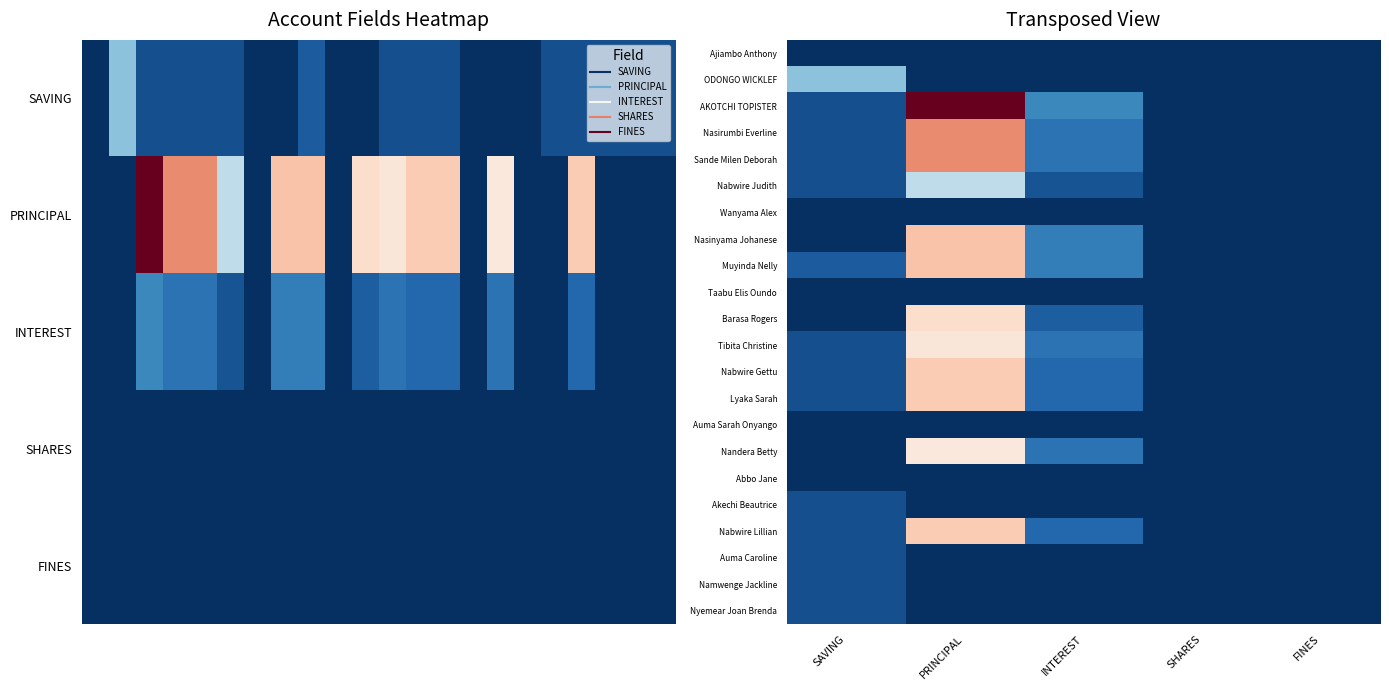

Reading right to left, list all the values displayed in this chart.

Ajiambo Anthony: FINES=0	SHARES=0	INTEREST=0	PRINCIPAL=0	SAVING=0
ODONGO WICKLEF: FINES=0	SHARES=0	INTEREST=0	PRINCIPAL=0	SAVING=10000
AKOTCHI TOPISTER: FINES=0	SHARES=0	INTEREST=6000	PRINCIPAL=34000	SAVING=2000
Nasirumbi Everline: FINES=0	SHARES=0	INTEREST=4500	PRINCIPAL=25000	SAVING=2000
Sande Milen Deborah: FINES=0	SHARES=0	INTEREST=4500	PRINCIPAL=25000	SAVING=2000
Nabwire Judith: FINES=0	SHARES=0	INTEREST=2300	PRINCIPAL=12700	SAVING=2000
Wanyama Alex: FINES=0	SHARES=0	INTEREST=0	PRINCIPAL=0	SAVING=0
Nasinyama Johanese: FINES=0	SHARES=0	INTEREST=5300	PRINCIPAL=21900	SAVING=0
Muyinda Nelly: FINES=0	SHARES=0	INTEREST=5300	PRINCIPAL=21900	SAVING=2800
Taabu Elis Oundo: FINES=0	SHARES=0	INTEREST=0	PRINCIPAL=0	SAVING=0
Barasa Rogers: FINES=0	SHARES=0	INTEREST=3000	PRINCIPAL=20000	SAVING=0
Tibita Christine: FINES=0	SHARES=0	INTEREST=4500	PRINCIPAL=19000	SAVING=2000
Nabwire Gettu: FINES=0	SHARES=0	INTEREST=3700	PRINCIPAL=21300	SAVING=2000
Lyaka Sarah: FINES=0	SHARES=0	INTEREST=3700	PRINCIPAL=21300	SAVING=2000
Auma Sarah Onyango: FINES=0	SHARES=0	INTEREST=0	PRINCIPAL=0	SAVING=0
Nandera Betty: FINES=0	SHARES=0	INTEREST=4500	PRINCIPAL=18800	SAVING=0
Abbo Jane: FINES=0	SHARES=0	INTEREST=0	PRINCIPAL=0	SAVING=0
Akechi Beautrice: FINES=0	SHARES=0	INTEREST=0	PRINCIPAL=0	SAVING=2000
Nabwire Lillian: FINES=0	SHARES=0	INTEREST=3700	PRINCIPAL=21300	SAVING=2000
Auma Caroline: FINES=0	SHARES=0	INTEREST=0	PRINCIPAL=0	SAVING=2000
Namwenge Jackline: FINES=0	SHARES=0	INTEREST=0	PRINCIPAL=0	SAVING=2000
Nyemear Joan Brenda: FINES=0	SHARES=0	INTEREST=0	PRINCIPAL=0	SAVING=2000